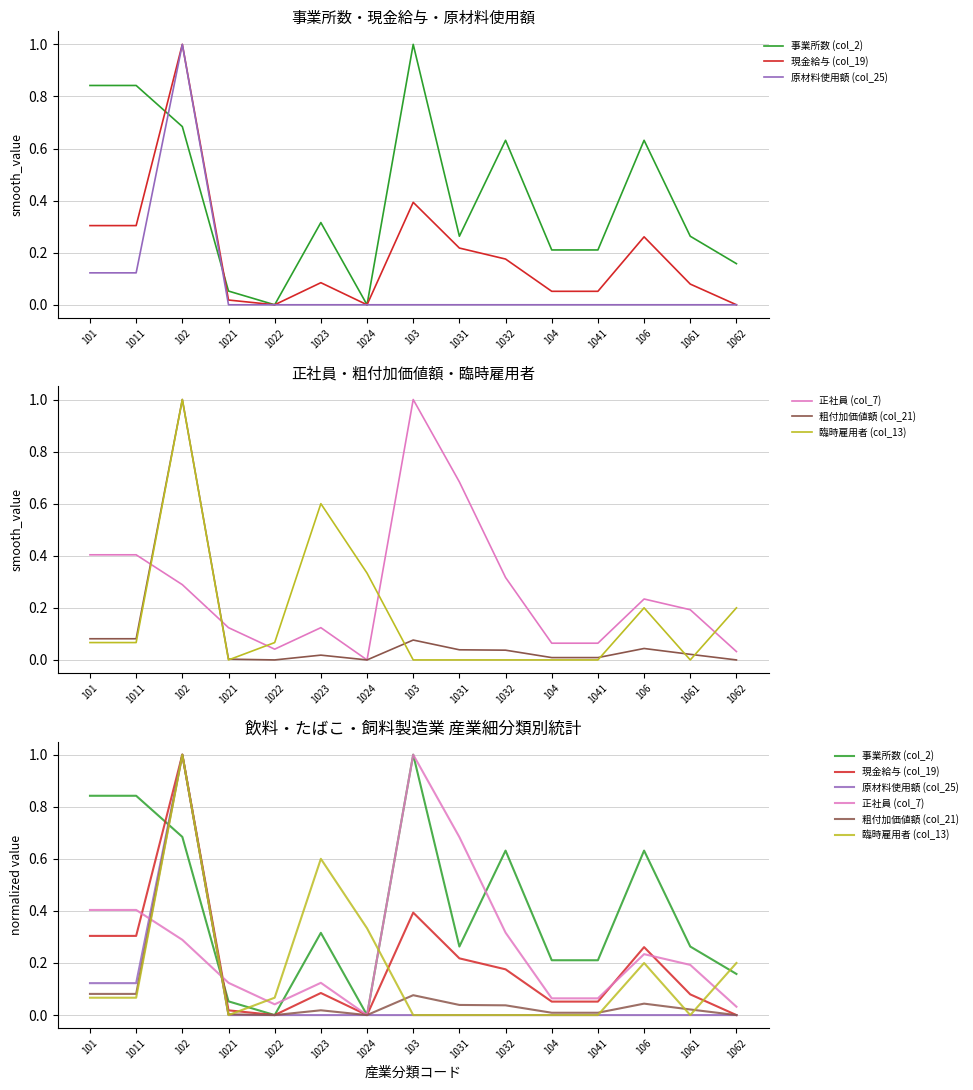

Between 103 and 1032, which series saw the biggest shift?

正社員 (col_7)